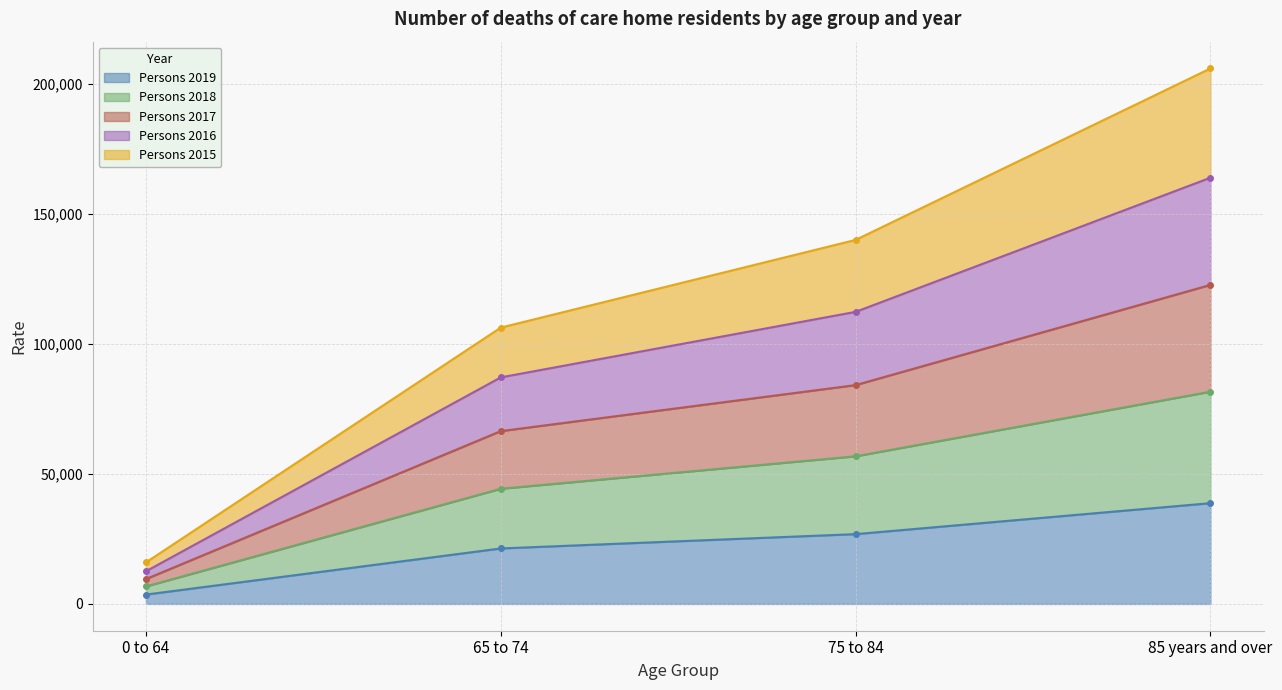

Between 85 years and over and 0 to 64, which is larger?

85 years and over